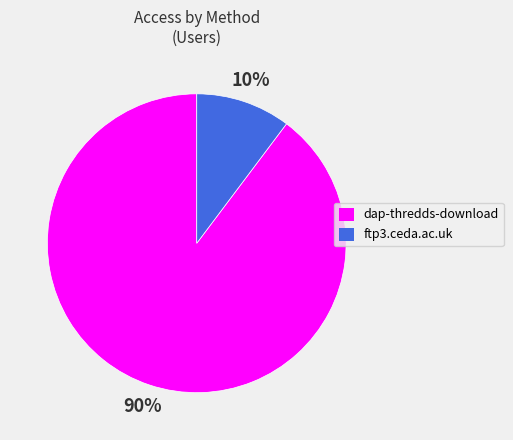

What percentage is the ftp3.ceda.ac.uk slice, to the nearest percent?

10%